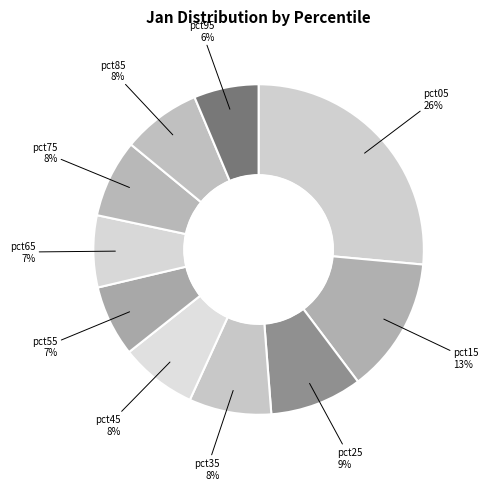

How many slices are in this pie chart?

10